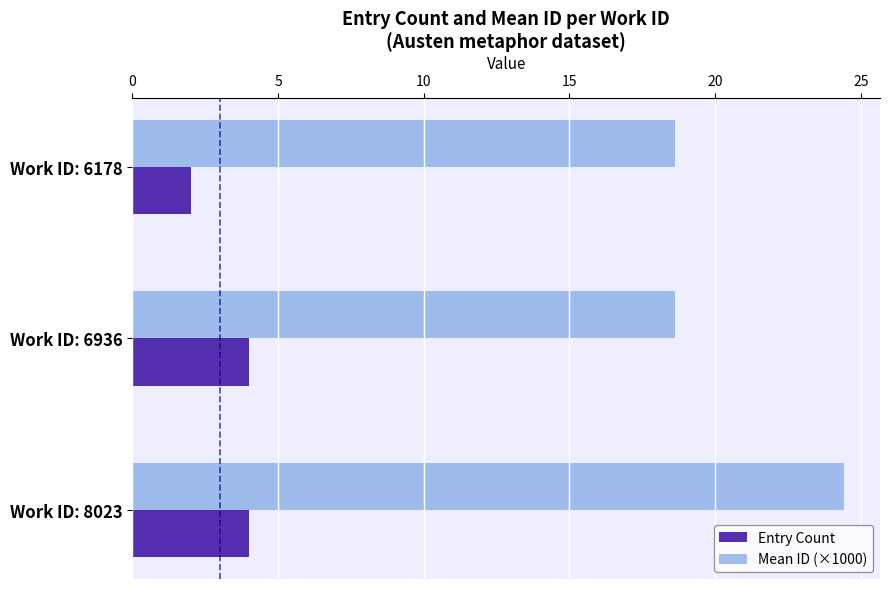

Is it true that Entry Count equals 2.0 at Work ID: 6178?

True